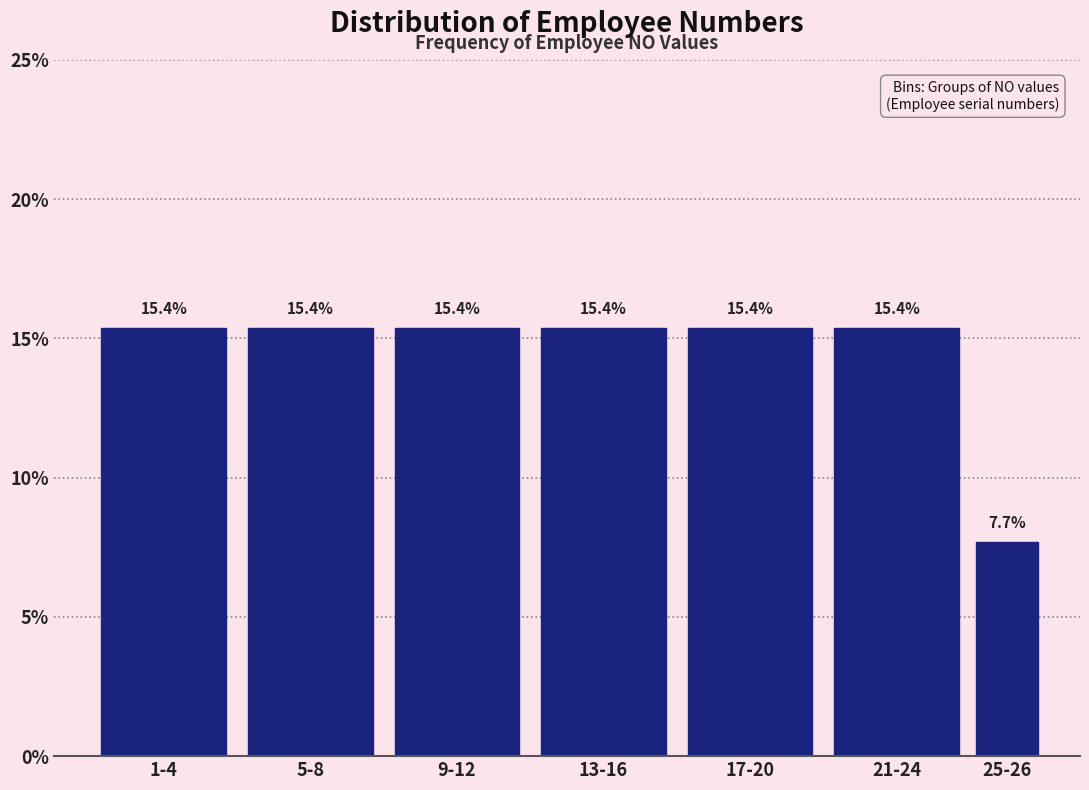

Reading left to right, transcribe all the data shown in this chart.

15.4	15.4	15.4	15.4	15.4	15.4	7.7